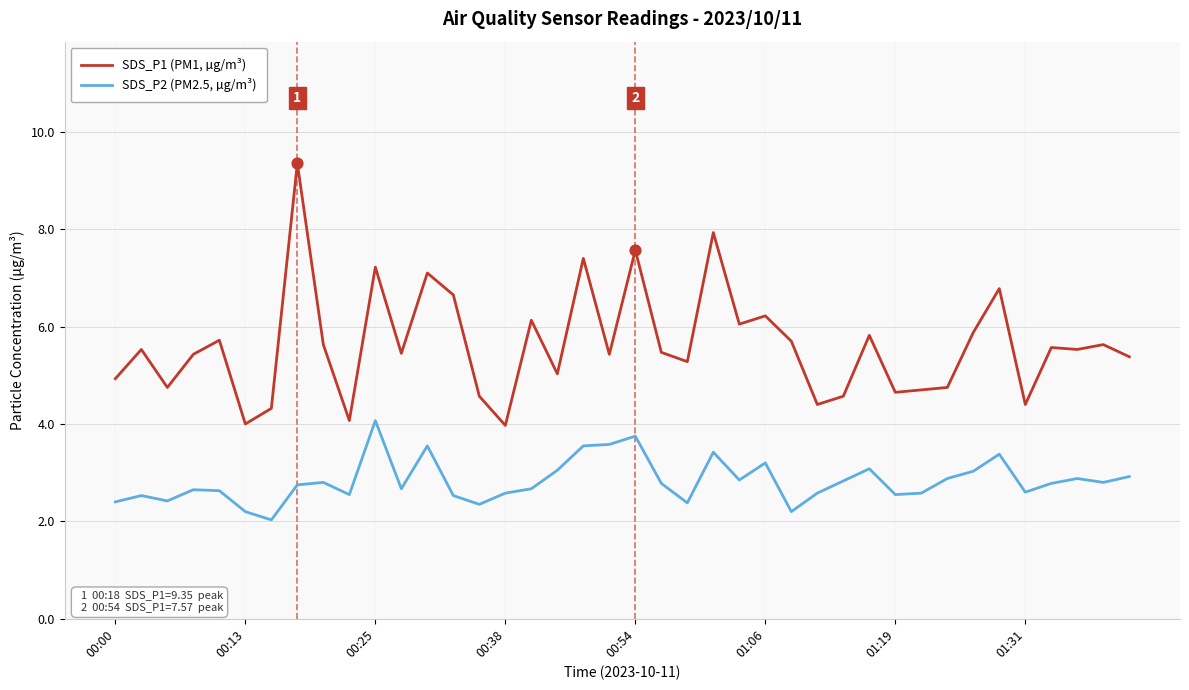

At how many categories does at least one series exceed 6?

11